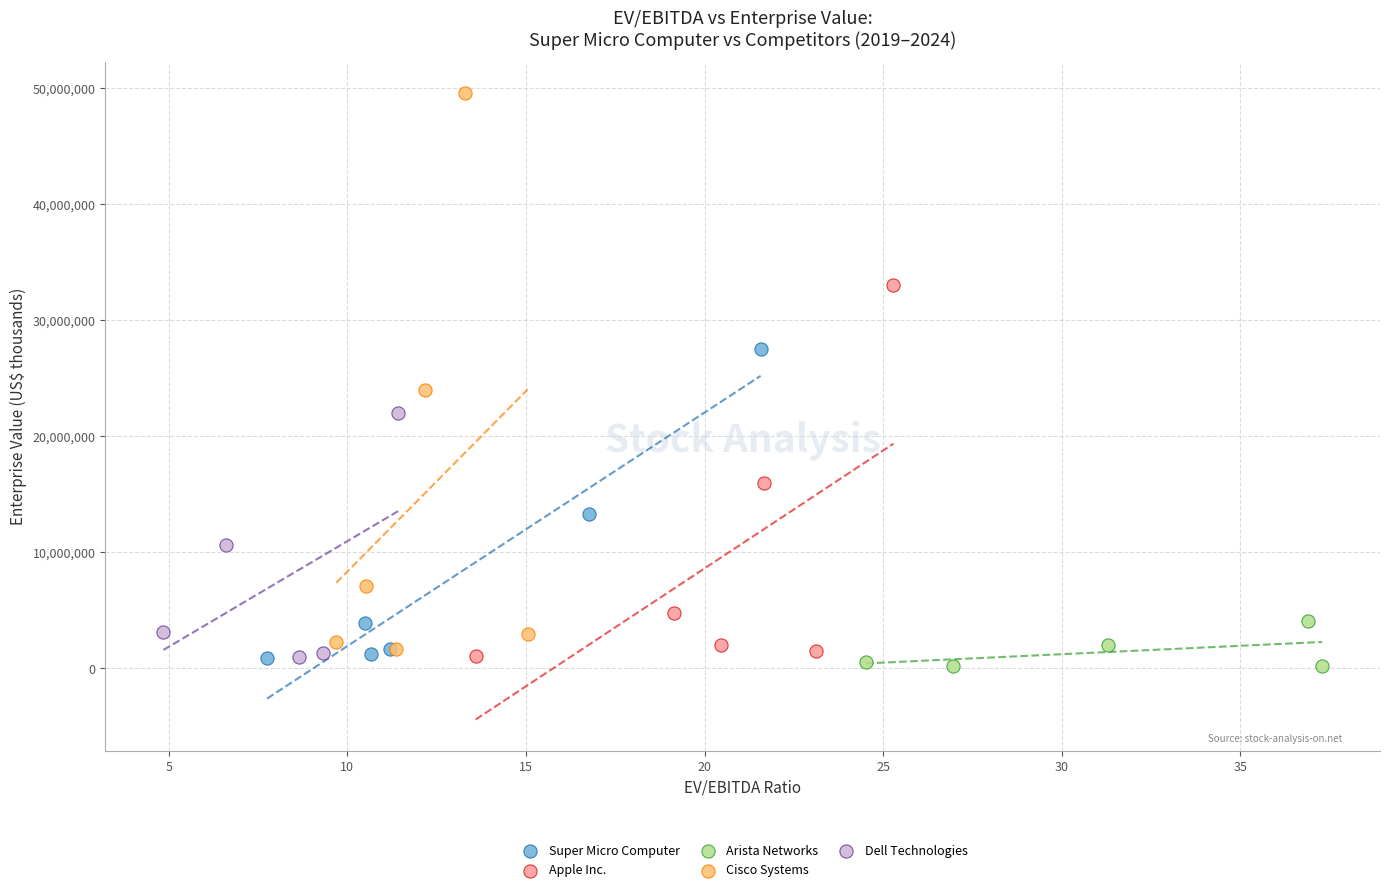

Which series reaches the maximum Y coordinate?

Cisco Systems